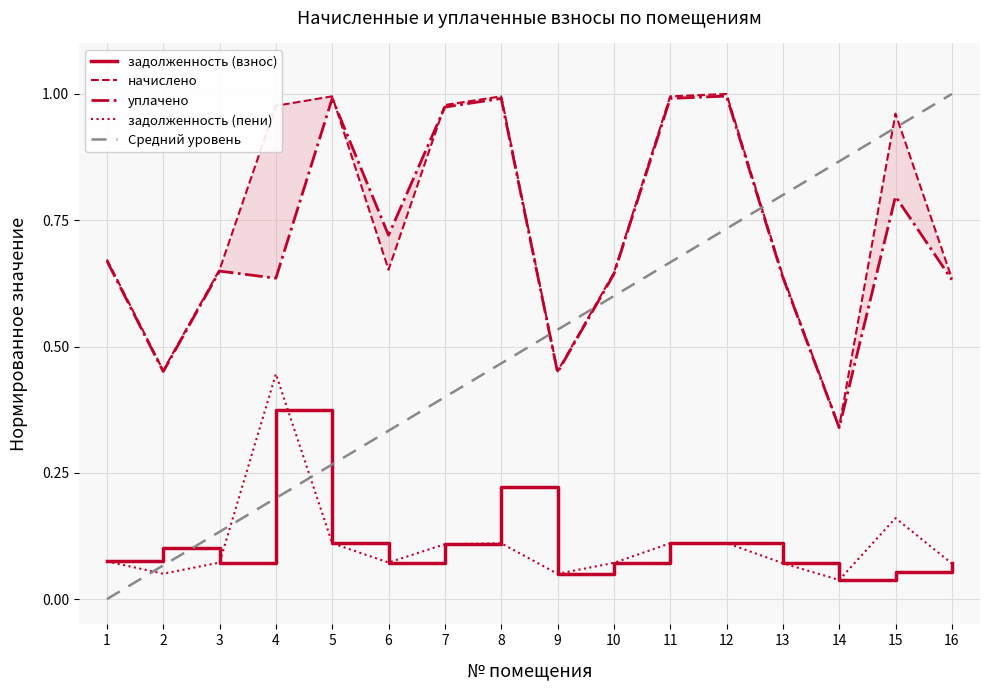

Is it true that задолженность (пени) equals 0.1 at 14?

False